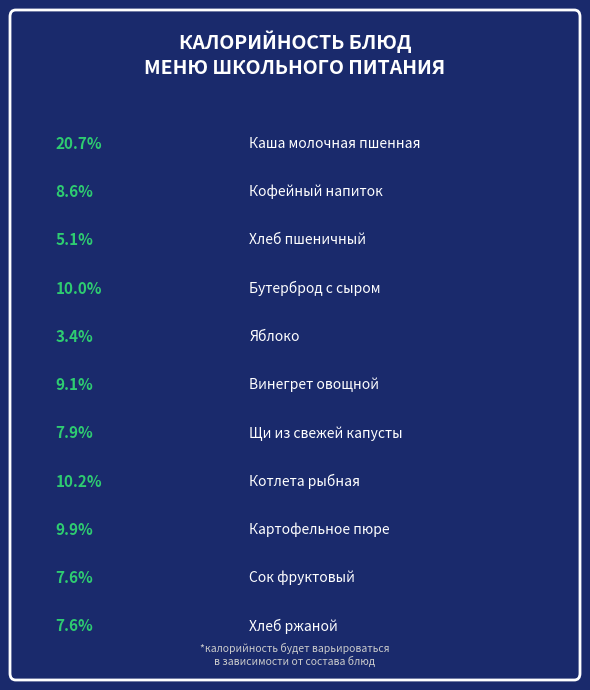

Which category has the smallest portion of the pie?

Яблоко